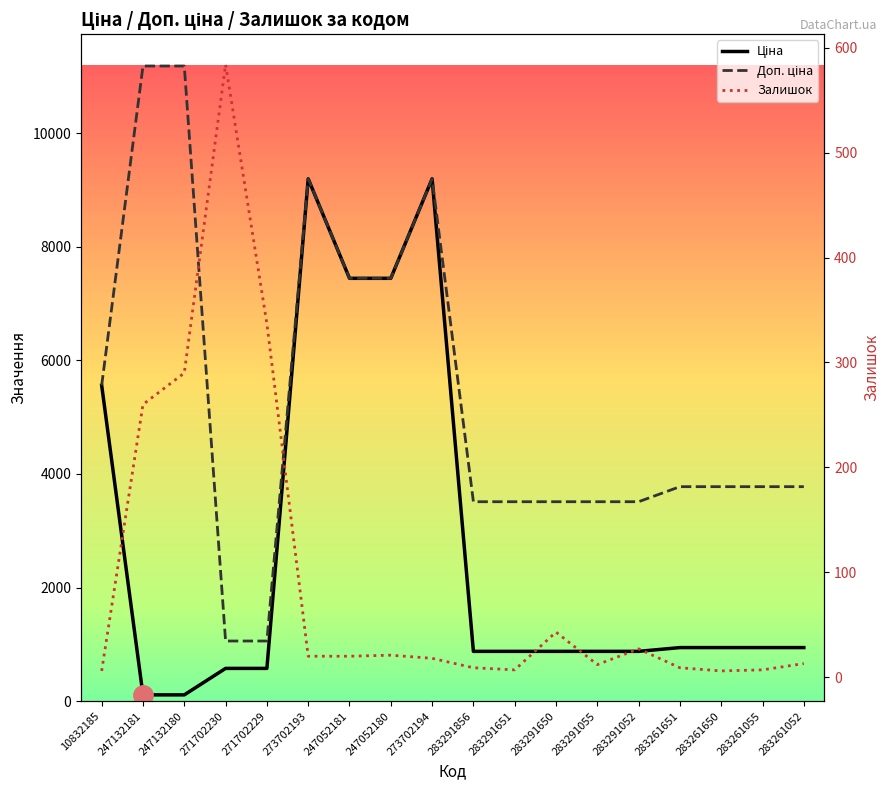

Reading left to right, extract all data points from this chart.

Ціна: 10832185=5560.3	247132181=111.8	247132180=111.8	271702230=578.1	271702229=578.1	273702193=9196.3	247052181=7444.6	247052180=7444.6	273702194=9196.3	283291856=878.0	283291651=878.0	283291650=878.0	283291055=878.0	283291052=878.0	283261651=944.2	283261650=944.2	283261055=944.2	283261052=944.2
Доп. ціна: 10832185=5560.3	247132181=11182.0	247132180=11182.0	271702230=1060.0	271702229=1060.0	273702193=9196.3	247052181=7444.6	247052180=7444.6	273702194=9196.3	283291856=3511.9	283291651=3511.9	283291650=3511.9	283291055=3511.9	283291052=3511.9	283261651=3777.0	283261650=3777.0	283261055=3777.0	283261052=3777.0
Залишок: 10832185=6.0	247132181=260.0	247132180=290.0	271702230=584.0	271702229=337.0	273702193=20.0	247052181=20.0	247052180=21.0	273702194=18.0	283291856=9.0	283291651=7.0	283291650=43.0	283291055=12.0	283291052=27.0	283261651=9.0	283261650=6.0	283261055=7.0	283261052=13.0